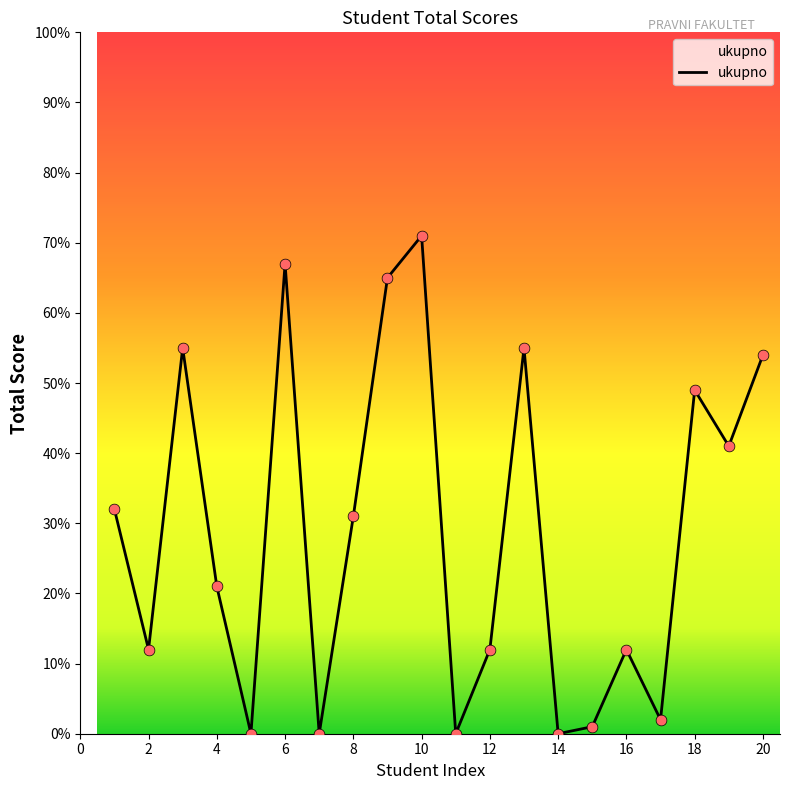

What is the maximum value shown in the chart?

71